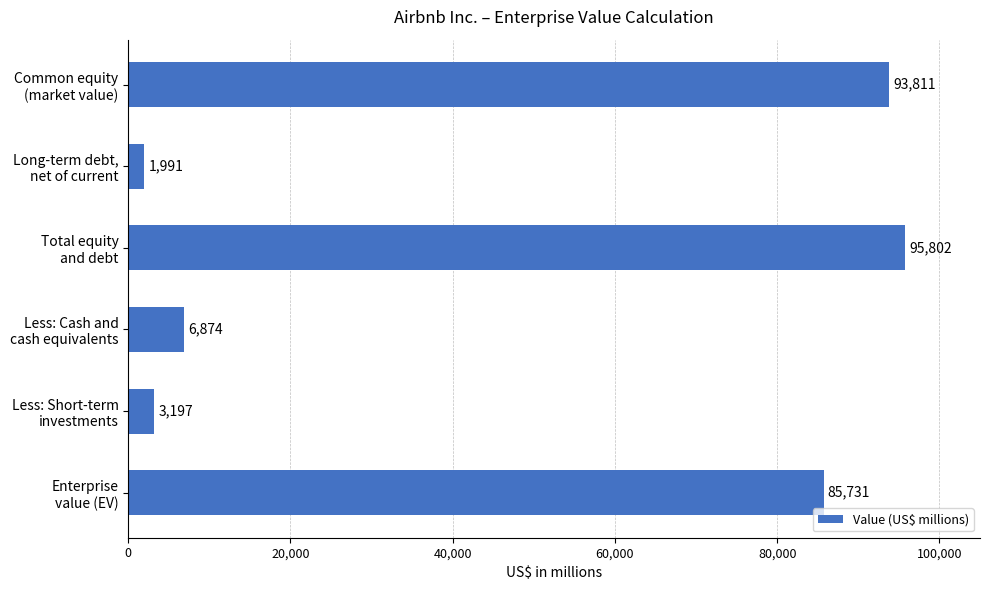

What is the value of the 1st bar from the top?

93811